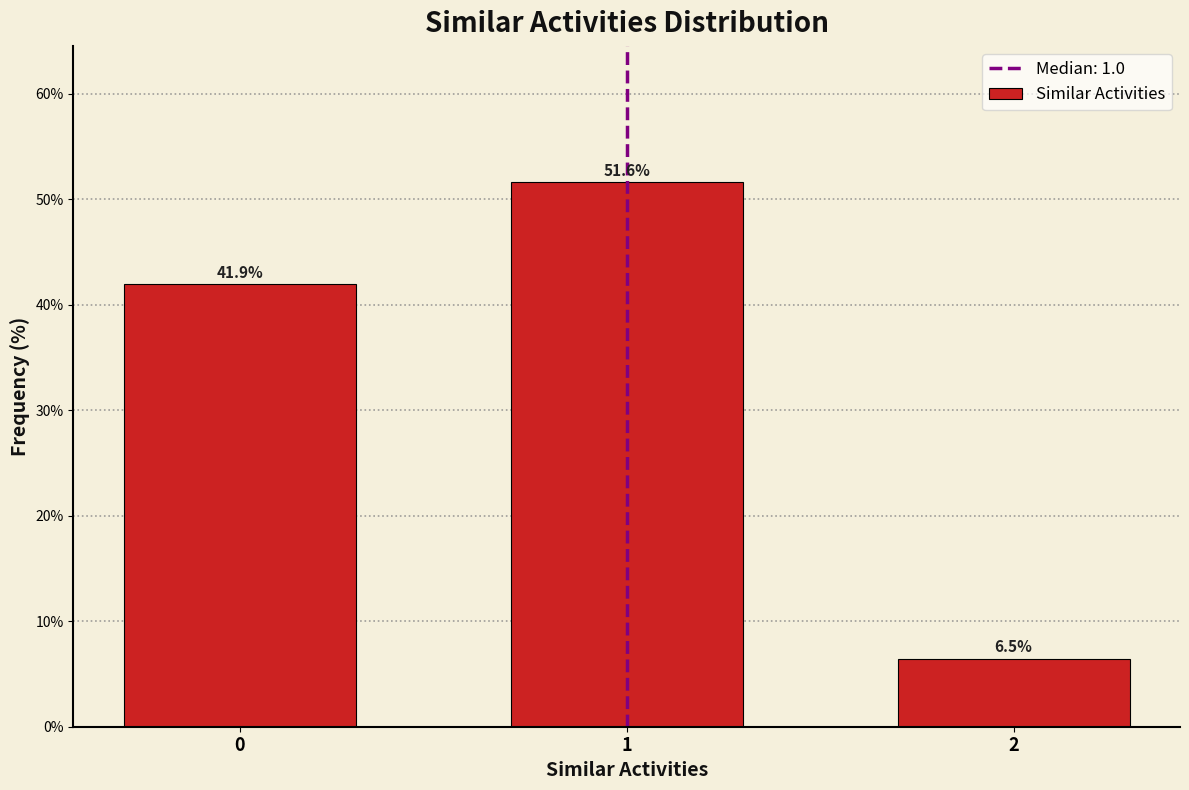

Reading right to left, what are all the values shown in this chart?

6.5	51.6	41.9